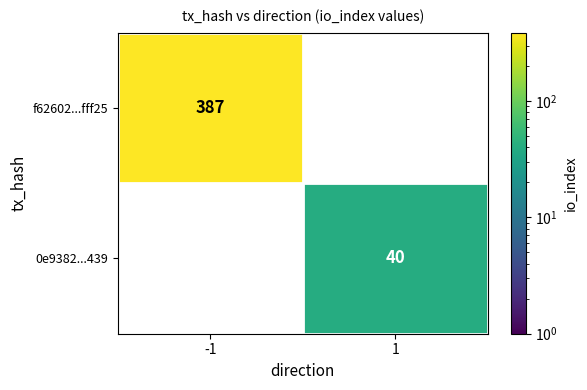

Is it true that f62602...fff25 equals 387 at -1?

True